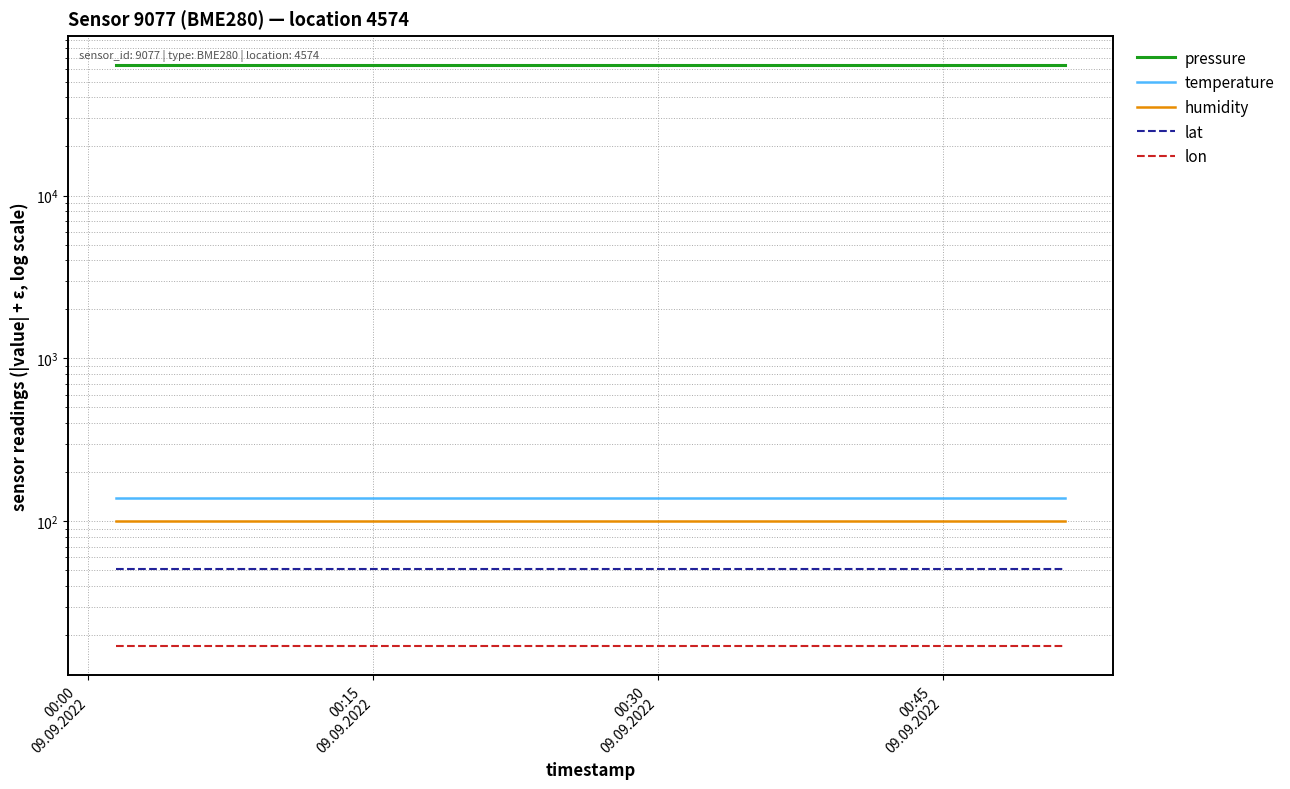

Reading left to right, extract all data points from this chart.

pressure: 63291.7	63291.7	63291.7	63291.7	63291.7	63291.7	63291.7	63291.7	63291.7	63291.7	63291.7	63291.7	63291.7	63291.7	63291.7	63291.7	63291.7	63291.7	63291.7	63291.7
temperature: 139.4	139.4	139.4	139.4	139.4	139.4	139.4	139.4	139.4	139.4	139.4	139.4	139.4	139.4	139.4	139.4	139.4	139.4	139.4	139.4
humidity: 100.0	100.0	100.0	100.0	100.0	100.0	100.0	100.0	100.0	100.0	100.0	100.0	100.0	100.0	100.0	100.0	100.0	100.0	100.0	100.0
lat: 51.1	51.1	51.1	51.1	51.1	51.1	51.1	51.1	51.1	51.1	51.1	51.1	51.1	51.1	51.1	51.1	51.1	51.1	51.1	51.1
lon: 17.2	17.2	17.2	17.2	17.2	17.2	17.2	17.2	17.2	17.2	17.2	17.2	17.2	17.2	17.2	17.2	17.2	17.2	17.2	17.2